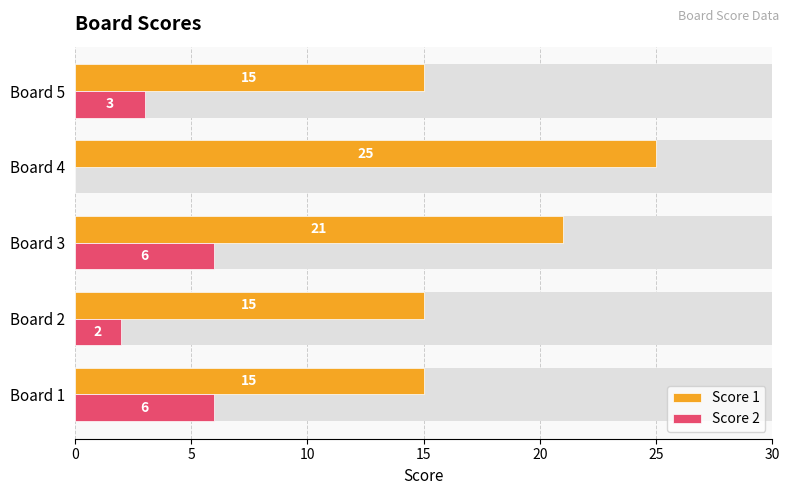

At how many categories does at least one series exceed 19?

2